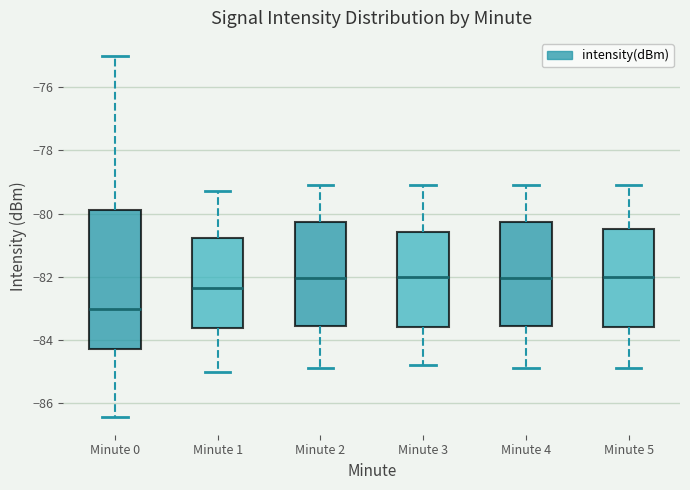

Comparing the boxes themselves (not the whiskers), which one is the tallest?

Minute 0